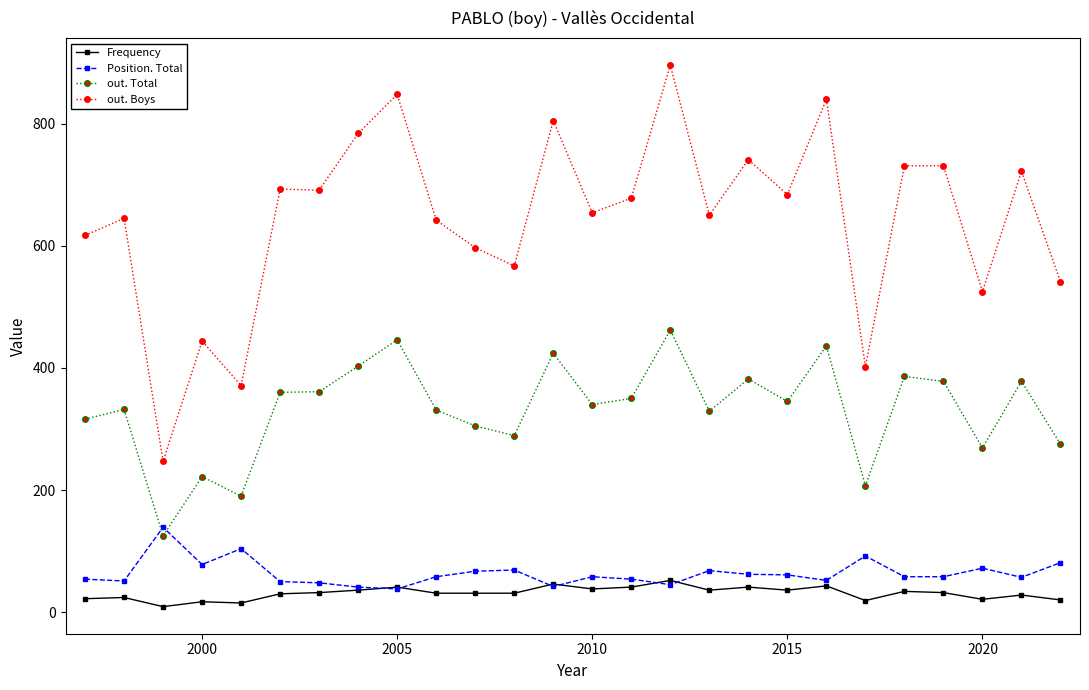

True or false: out. Total and out. Boys cross at least once.

False